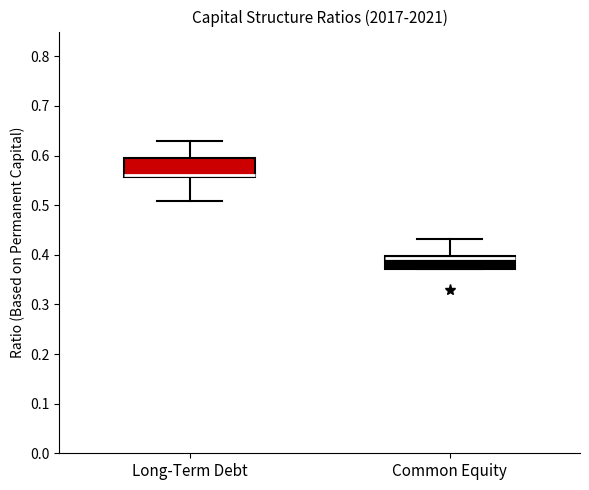

Where does the upper whisker of the box for Long-Term Debt end on the y-axis? The values are not printed on the chart, so give them approximately, as read against the axis.

0.63